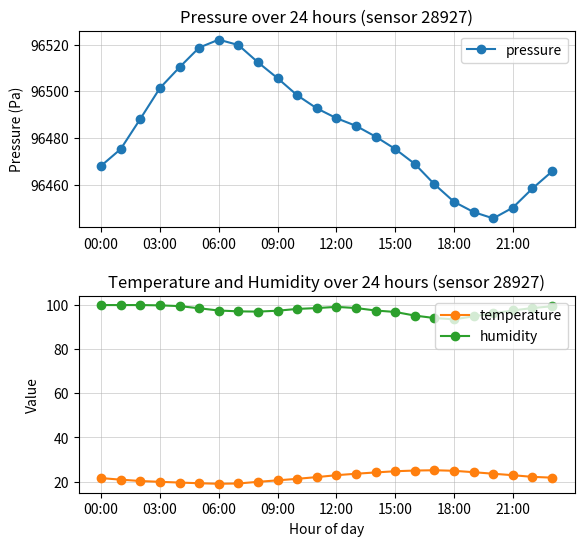

What are all the series names shown in the legend?

pressure, temperature, humidity